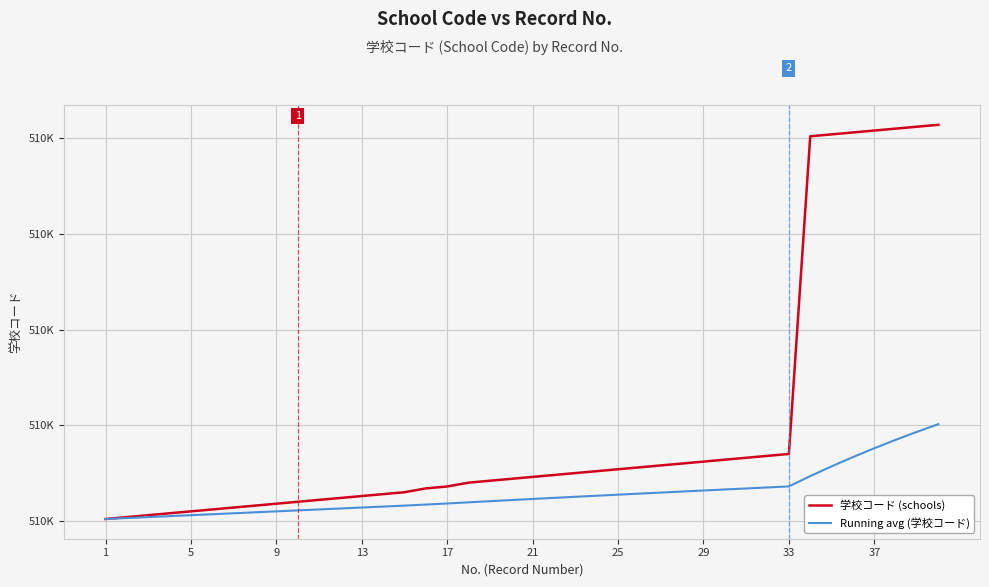

Where does the Running avg (学校コード) series first go above 510111?

21